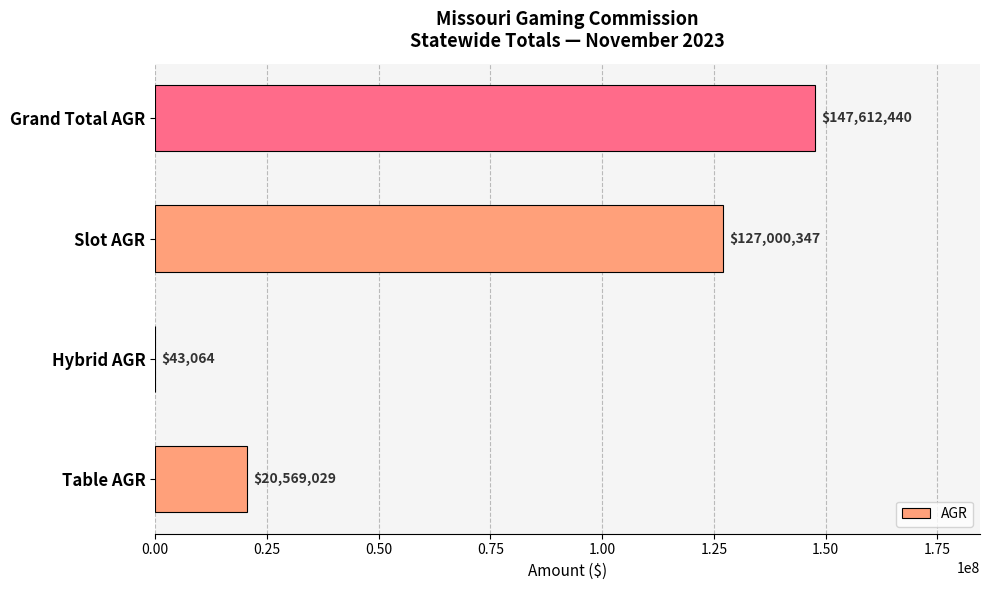

Which has a higher value, Slot AGR or Table AGR?

Slot AGR